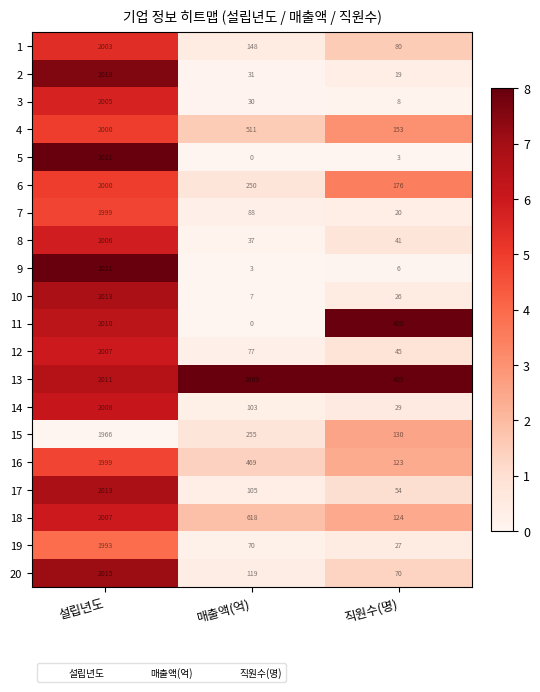

Rank the series at 직원수(명) from highest to lowest value.

13, 11, 6, 4, 15, 18, 16, 1, 20, 17, 12, 8, 14, 19, 10, 7, 2, 3, 9, 5